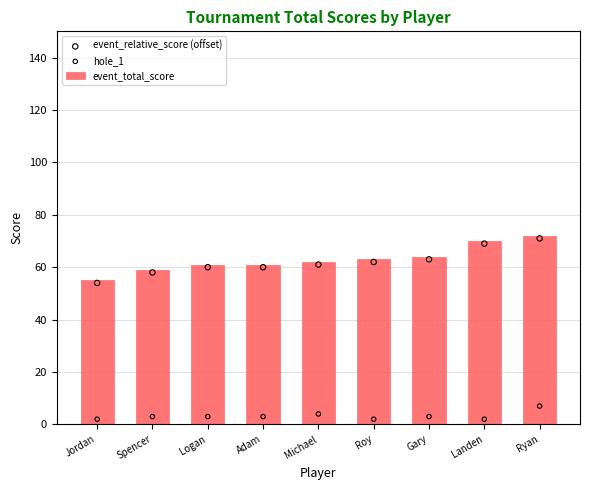

What is the total value across all series at Adam?

124